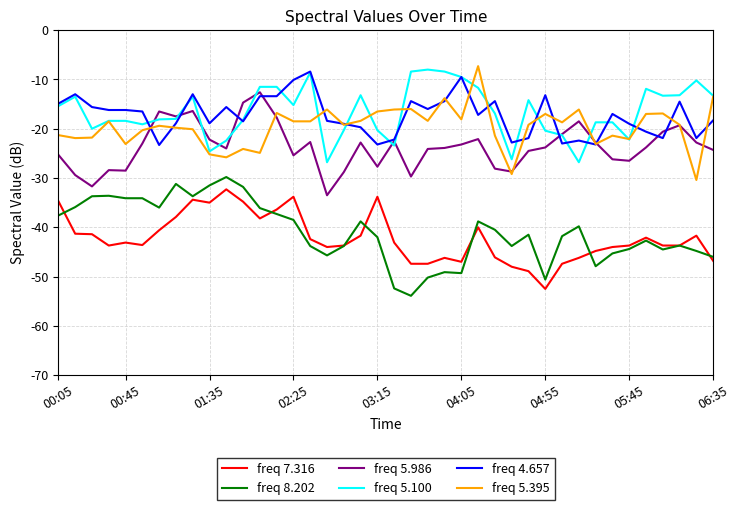

True or false: freq 8.202 and freq 5.986 cross at least once.

False